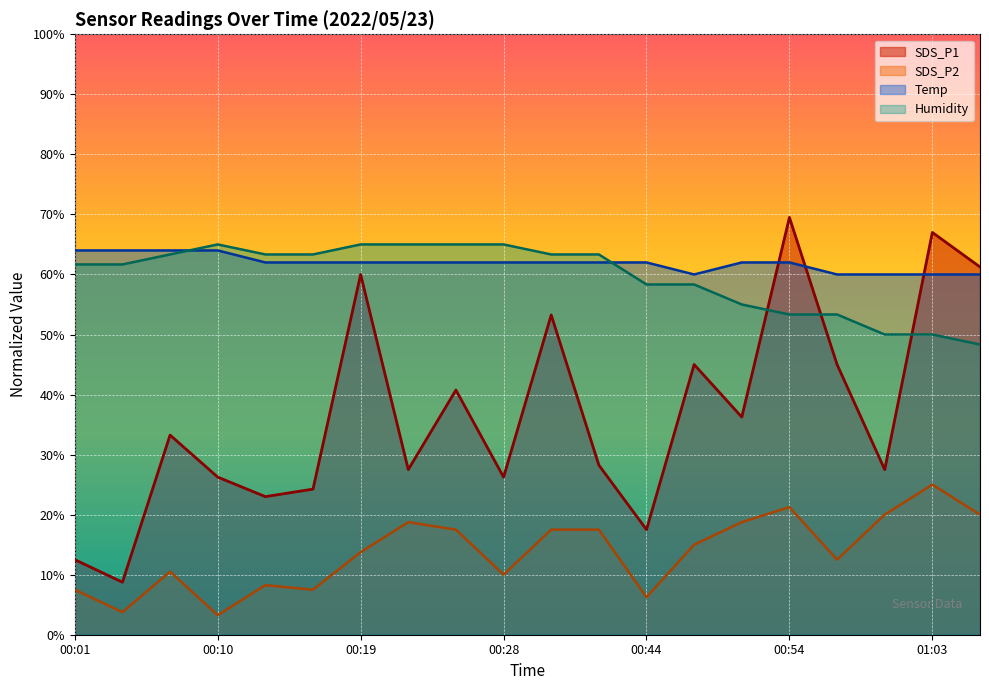

What is the difference between the maximum and minimum values in the SDS_P2 series?

21.8